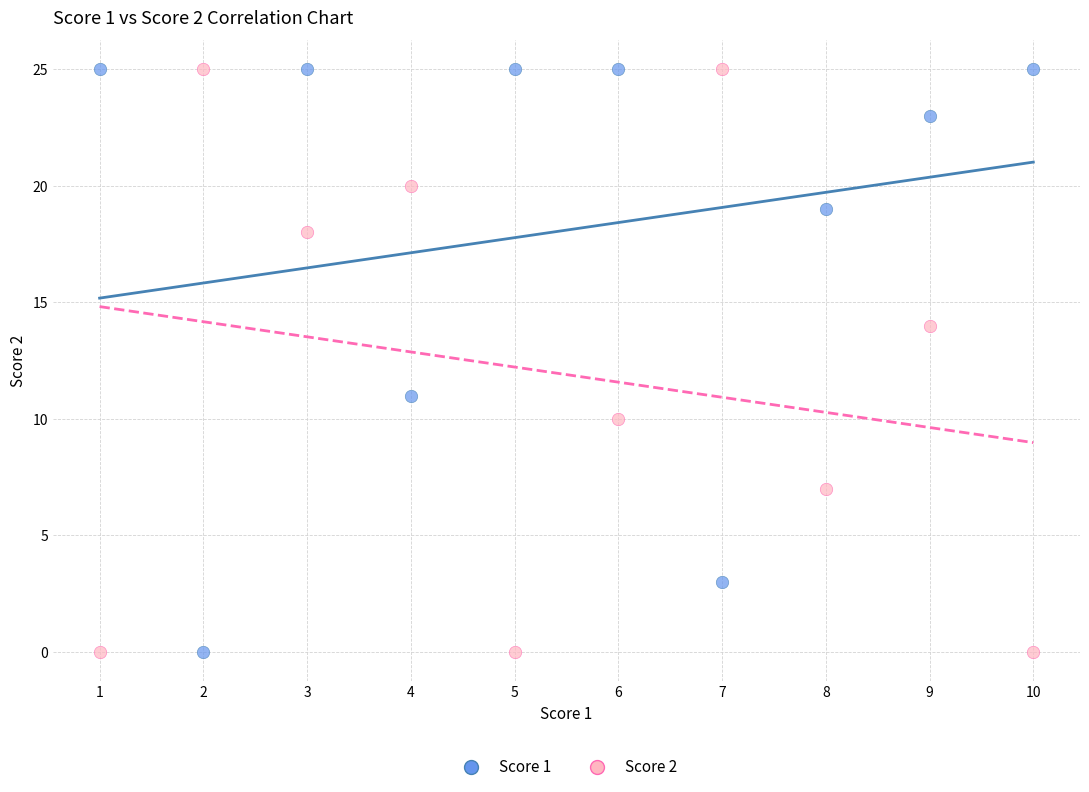

What is the X range (max minus min) for the scatter plot?

9